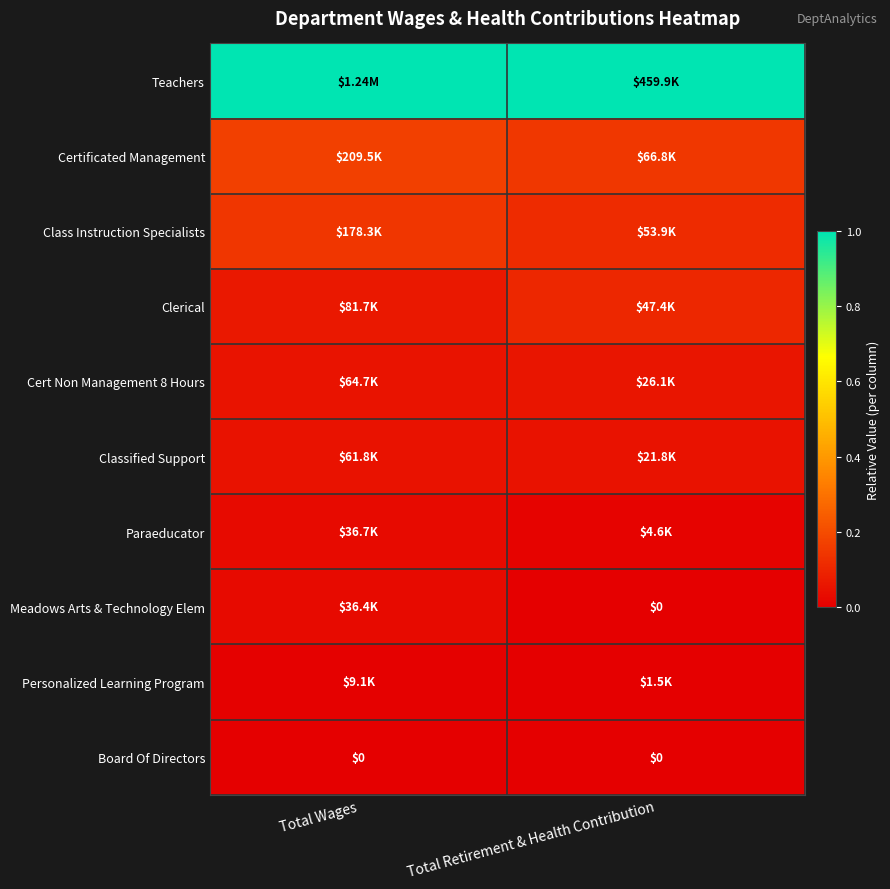

At which category is the sum across all series the highest?

Total Wages